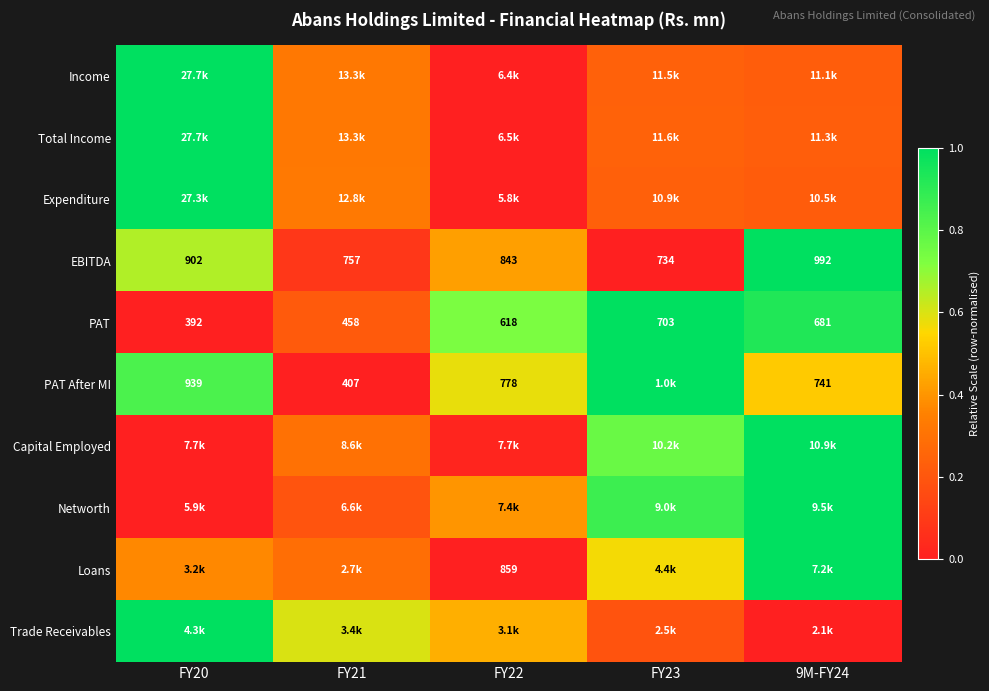

Which series changed the most between FY22 and 9M-FY24?

Loans